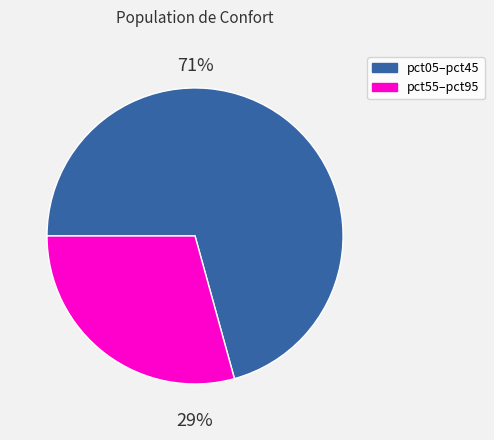

Is there a majority slice in this chart?

Yes